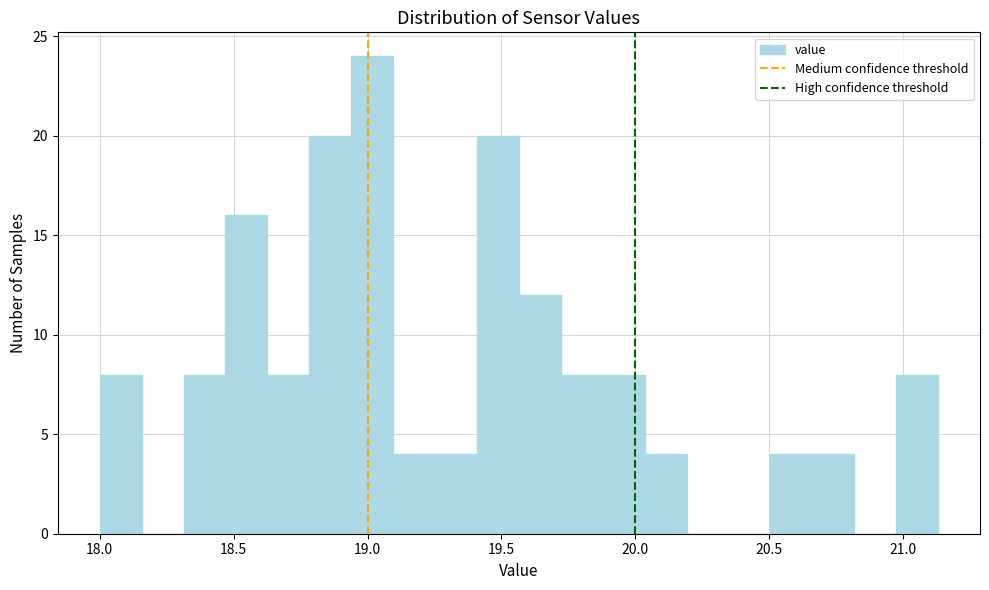

Around what value on the x-axis is the tallest bar? Give the approximate position of its centre, as read against the axis.

19.00